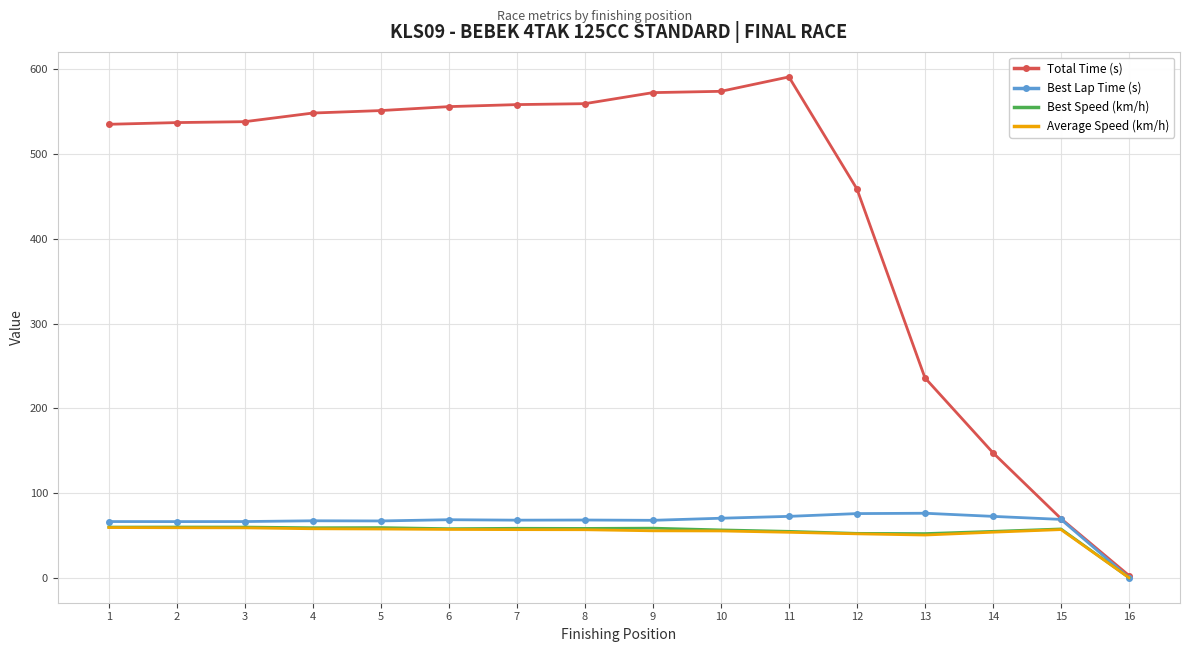

Is the value of Average Speed (km/h) at 14 greater than the value of Best Lap Time (s) at 10?

No